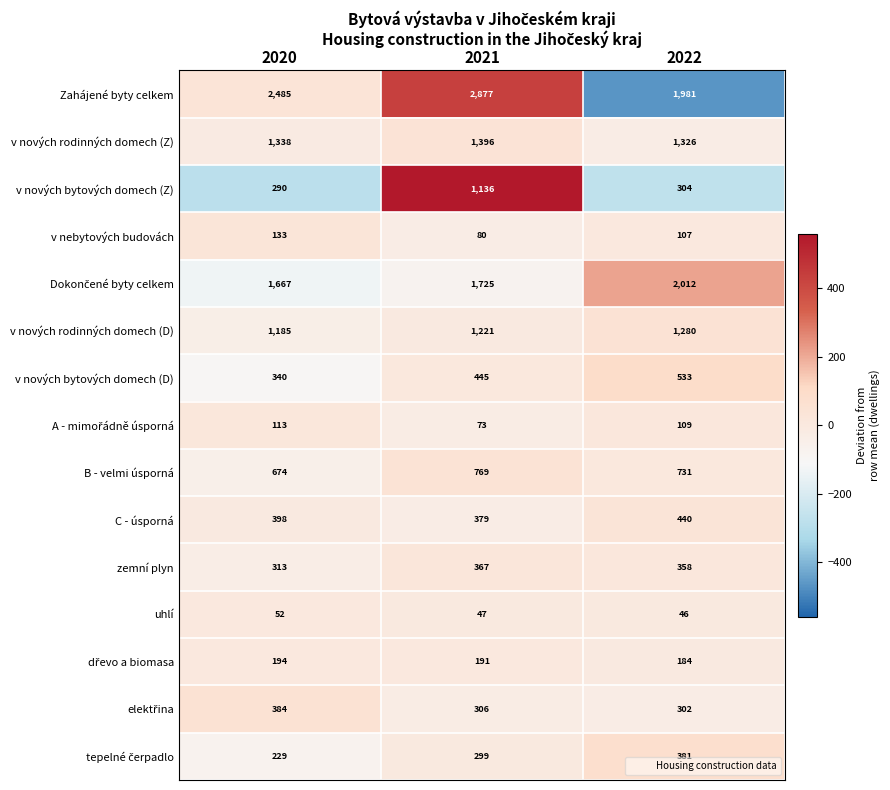

Read the C - úsporná value at 2021, to the nearest 10.

380